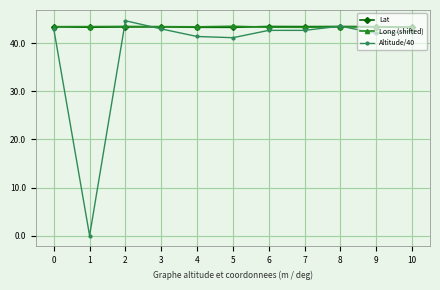

The value of Lat at 2 is 9.8. True or false?

False